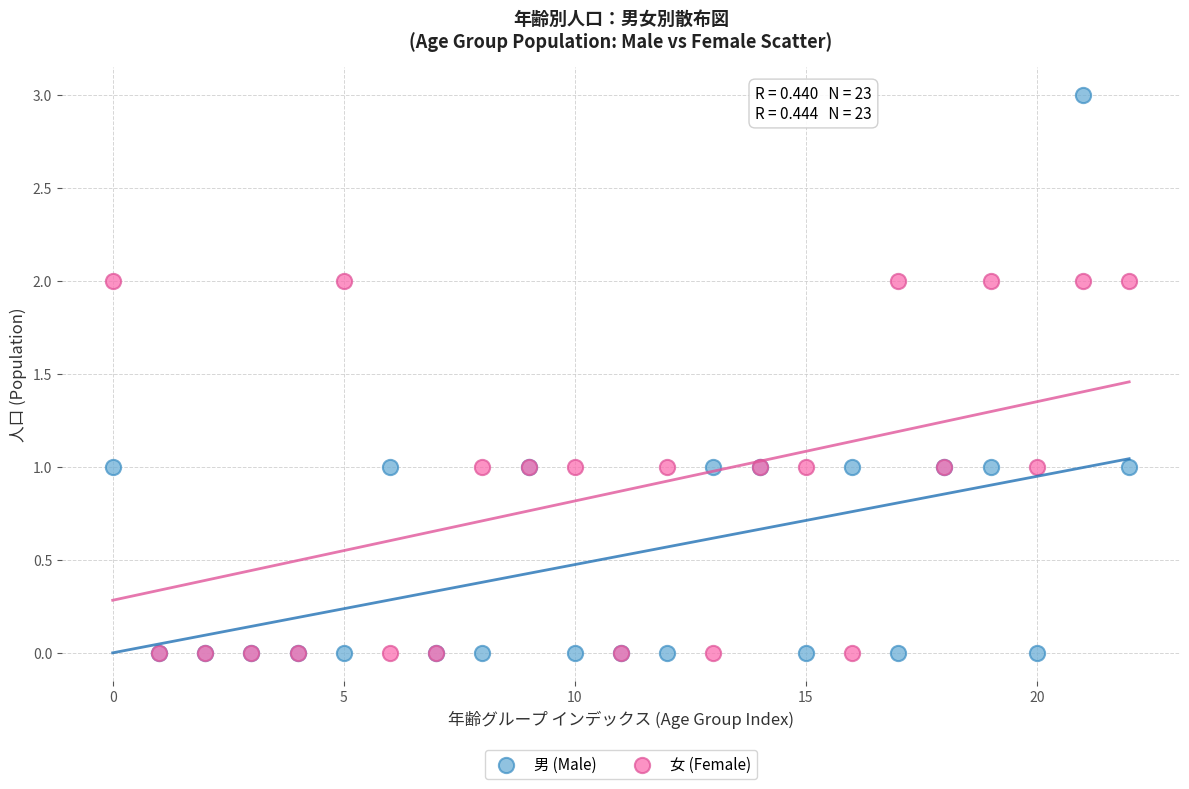

What are all the series names shown in the legend?

男 (Male), 女 (Female)